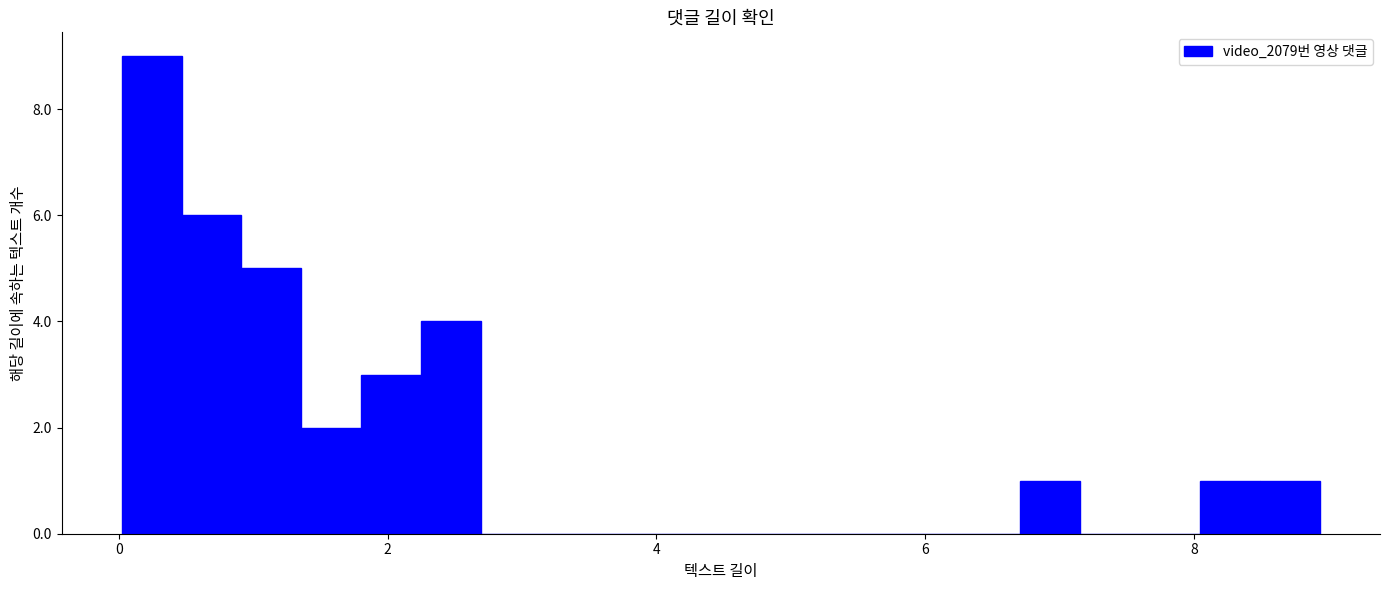

Around what value on the x-axis is the tallest bar? Give the approximate position of its centre, as read against the axis.

0.2